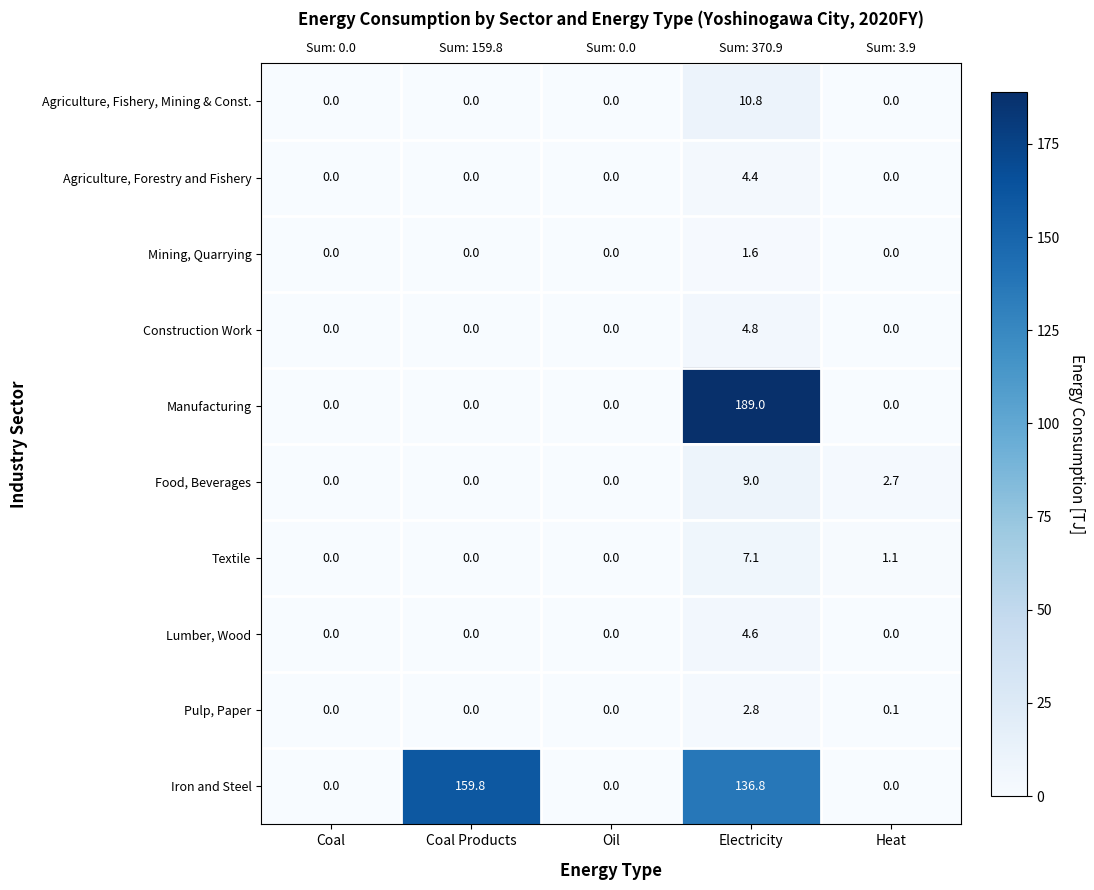

At which category is the sum across all series the highest?

Electricity